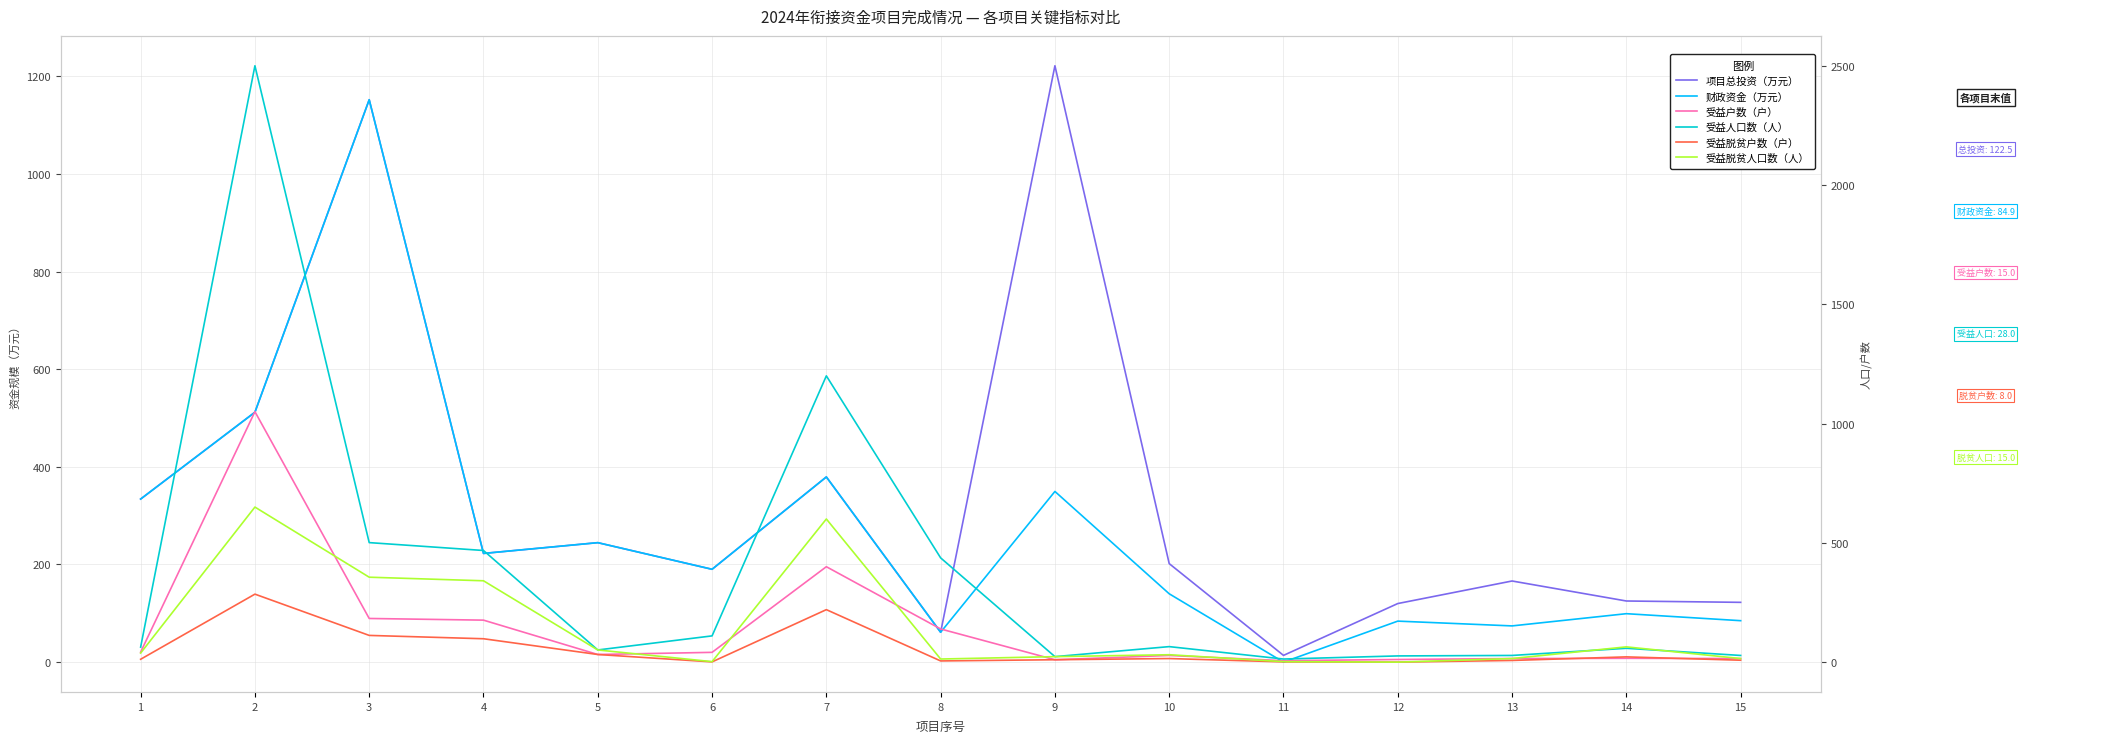

What value does the 受益人口数（人） series have at 12?

26.0